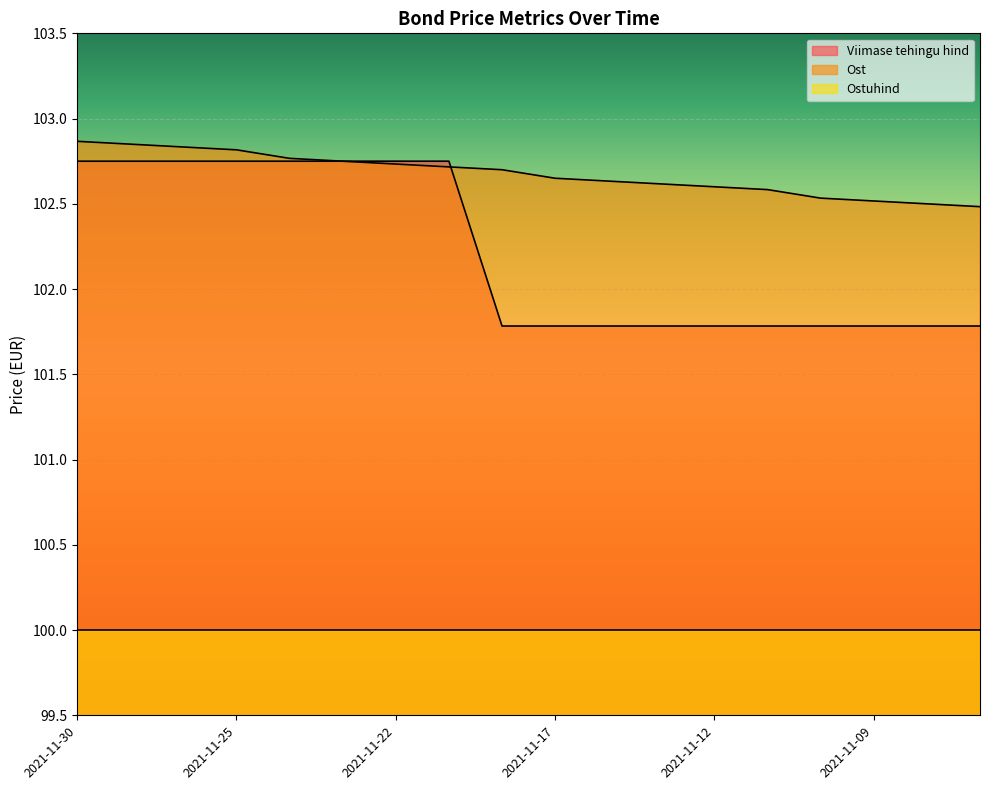

At which label does Viimase tehingu hind reach its minimum?

2021-11-18